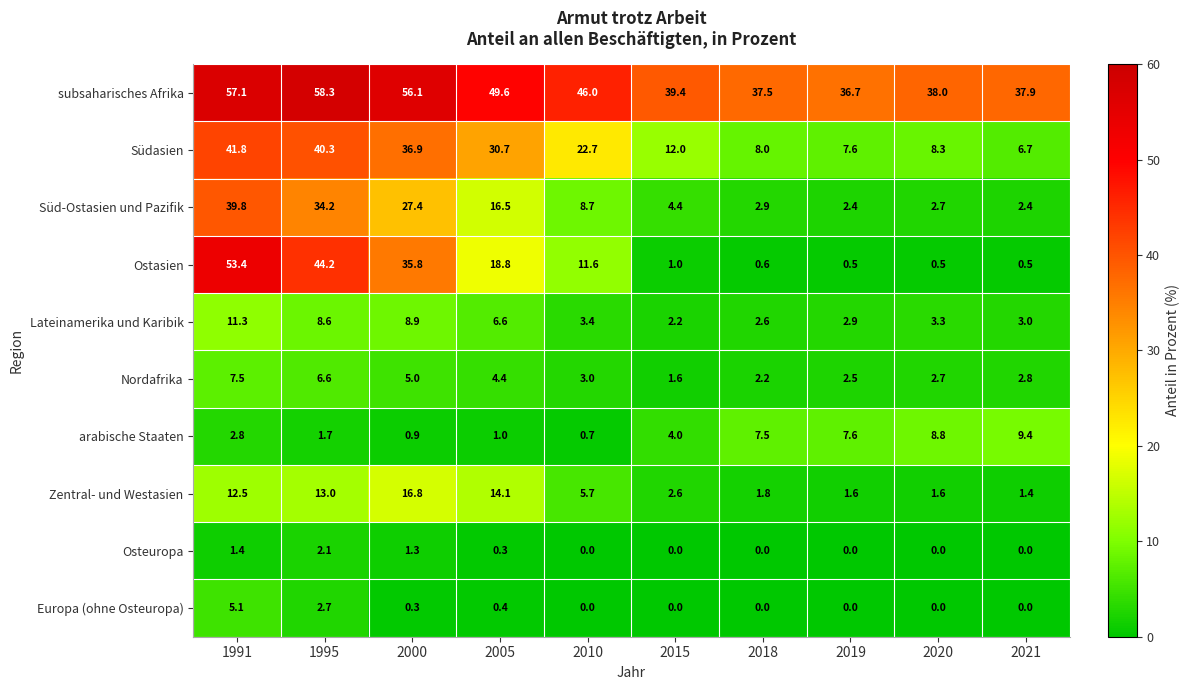

What is the minimum value for Nordafrika?

1.6